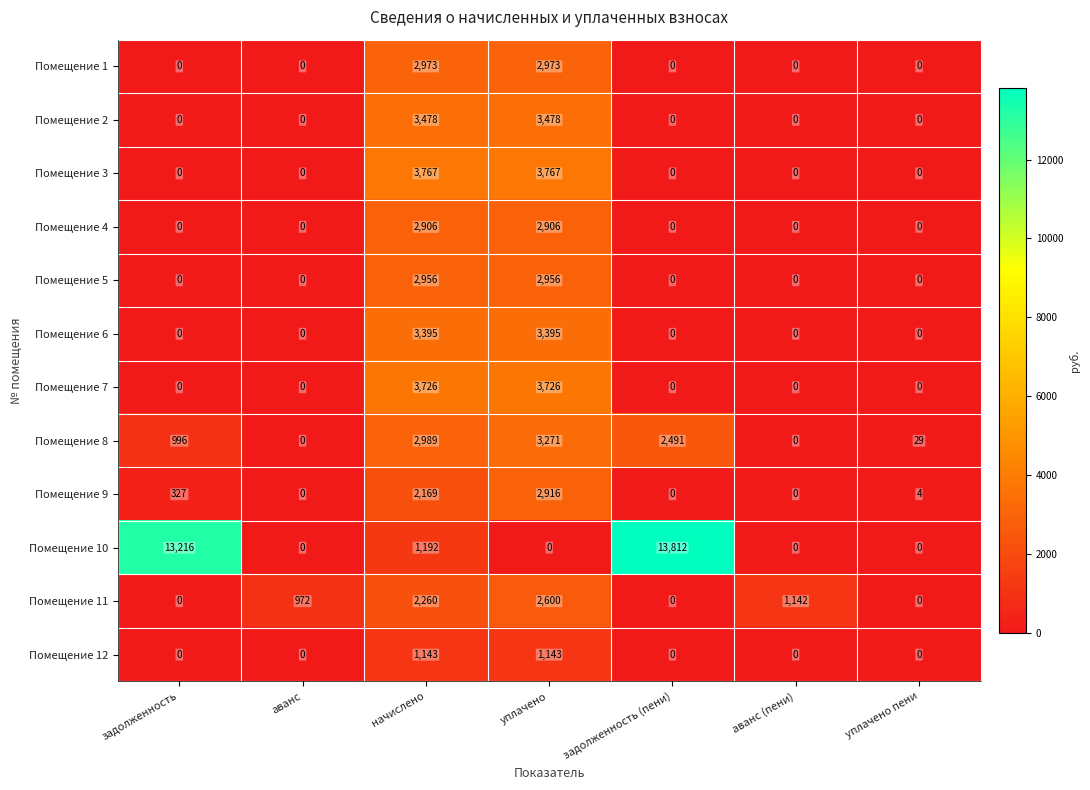

What is the maximum value shown in the chart?

13812